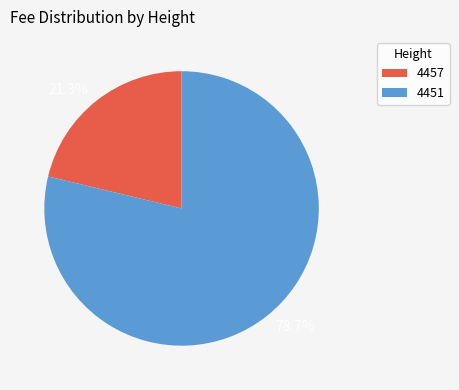

True or false: 4451 accounts for 70% of the total.

False